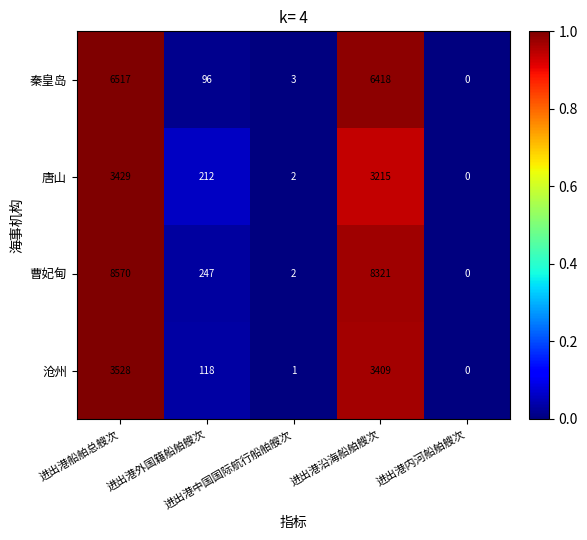

What is the difference between the second highest and minimum values in the 沧州 series?

3409